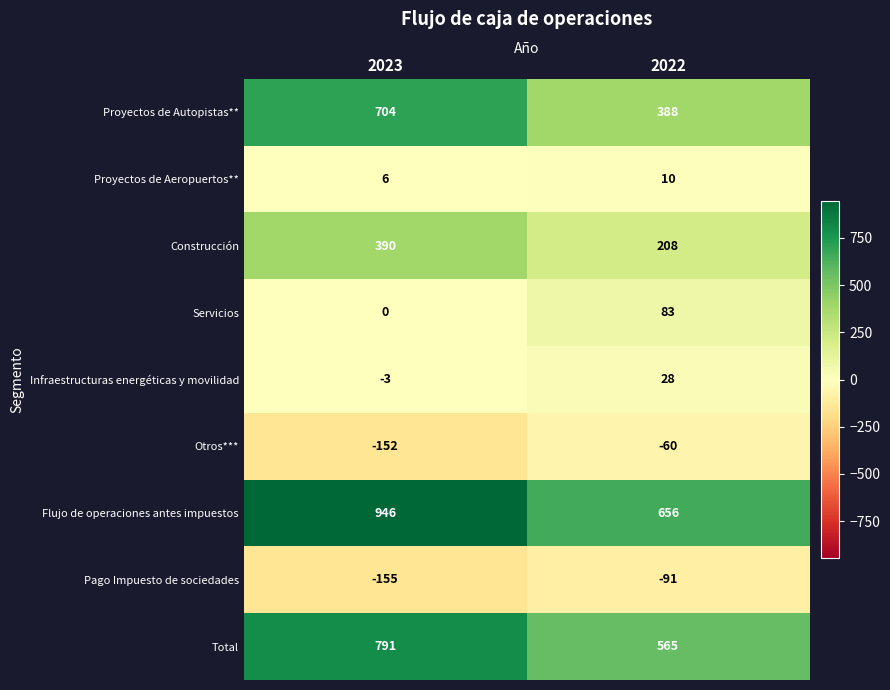

Reading left to right, what are all the values shown in this chart?

Proyectos de Autopistas**: 704	388
Proyectos de Aeropuertos**: 6	10
Construcción: 390	208
Servicios: 0	83
Infraestructuras energéticas y movilidad: -3	28
Otros***: -152	-60
Flujo de operaciones antes impuestos: 946	656
Pago Impuesto de sociedades: -155	-91
Total: 791	565